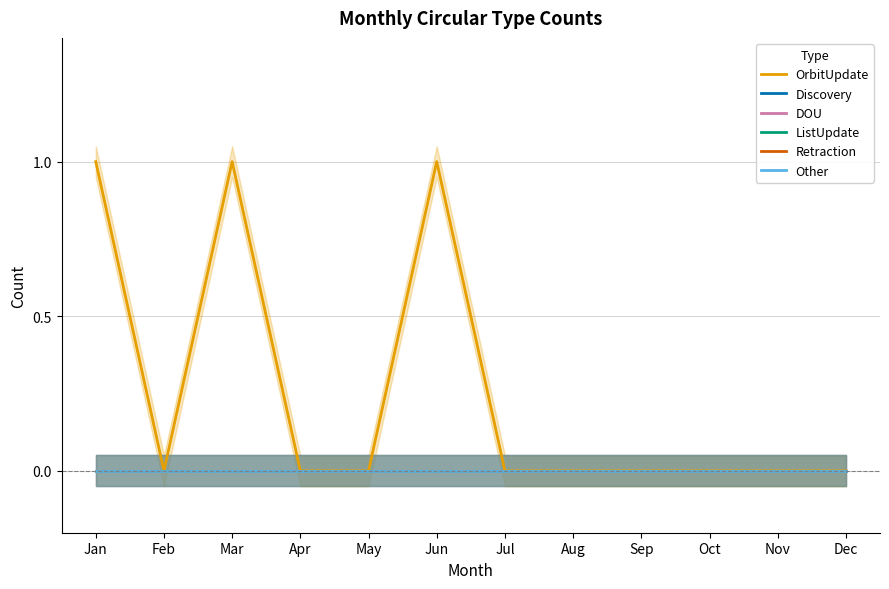

Which has a higher value, Dec or Oct?

Dec